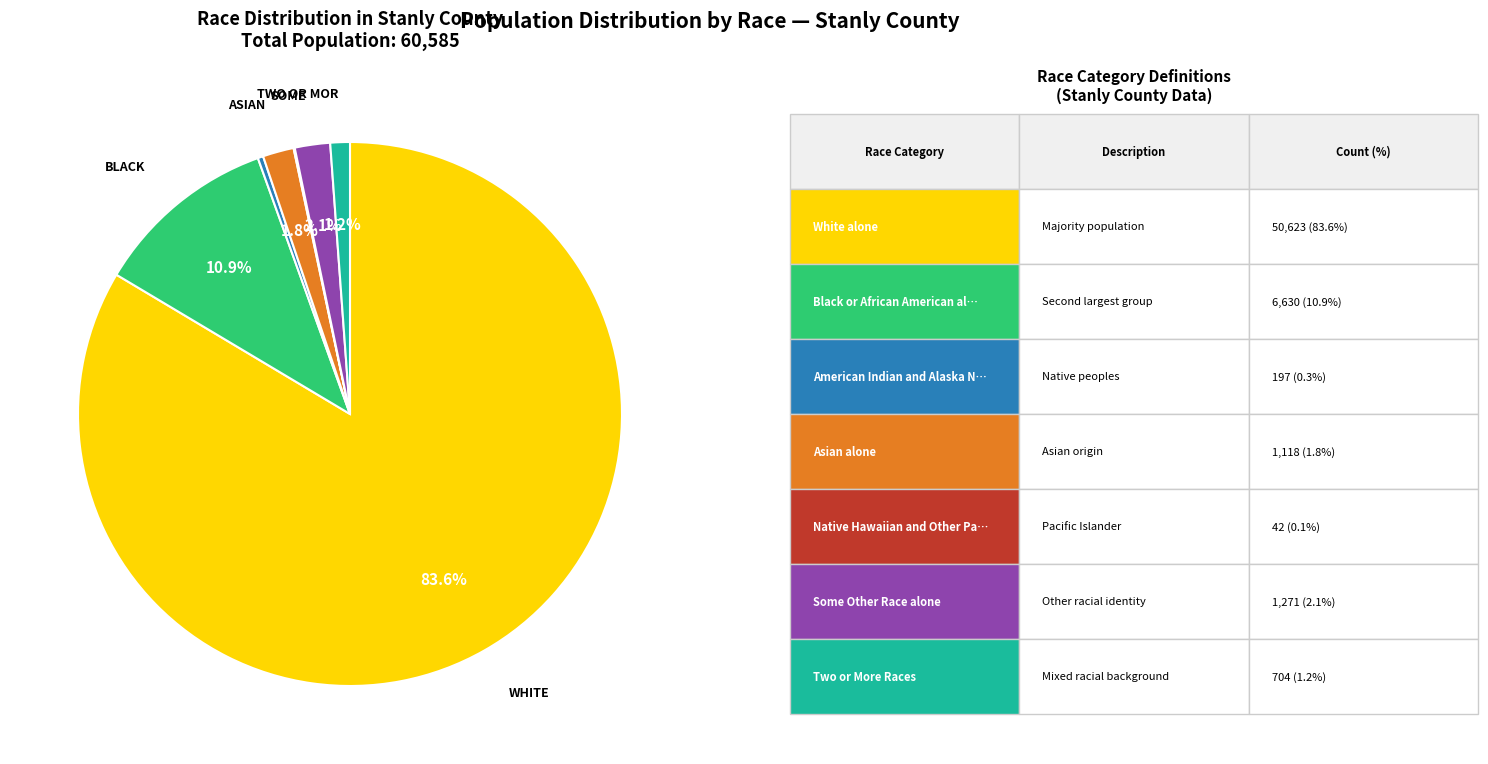

Does any single category account for the majority?

Yes